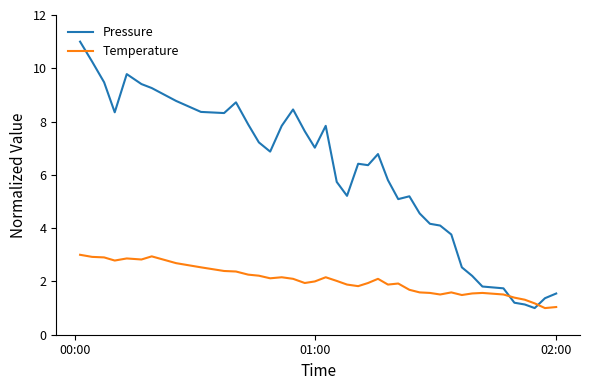

List the series in order of their peak value, highest first.

Pressure, Temperature